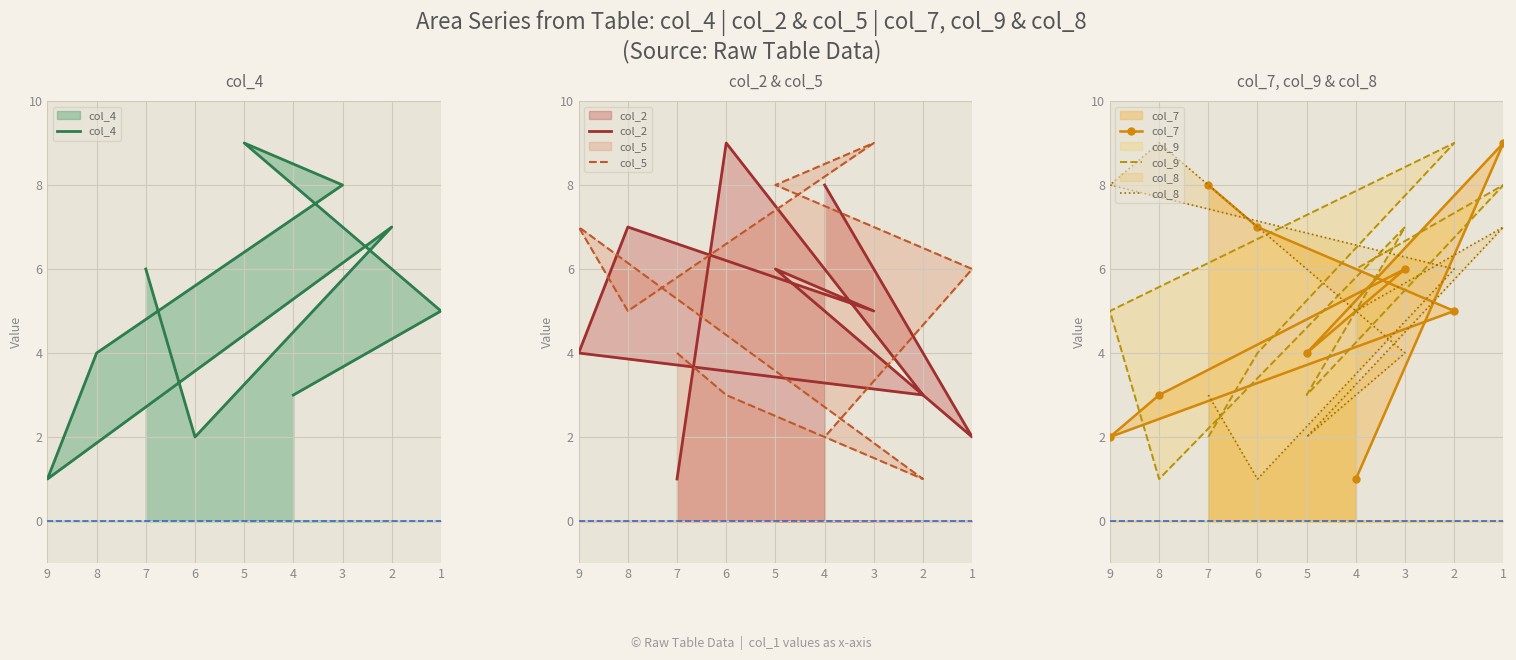

What is the average value of the col_2 series?

5